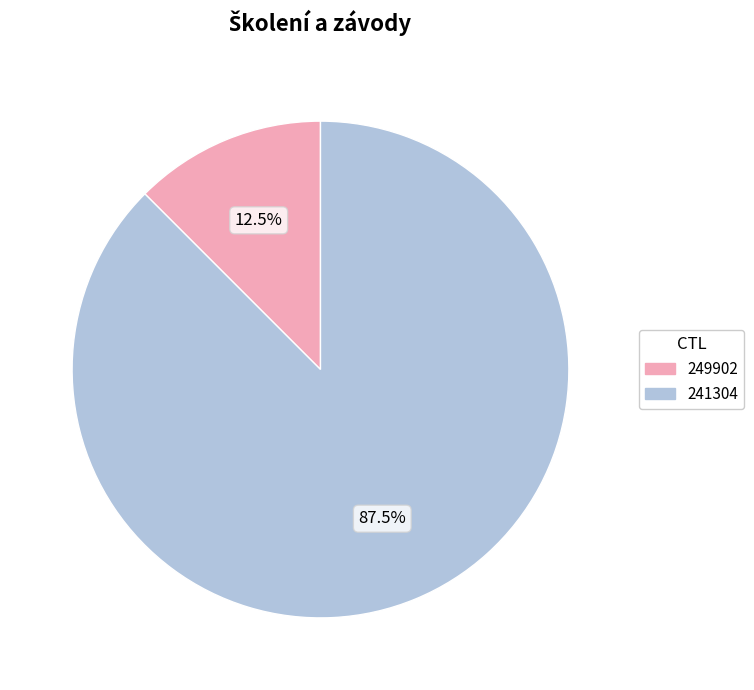

What is the largest slice in the pie chart?

241304